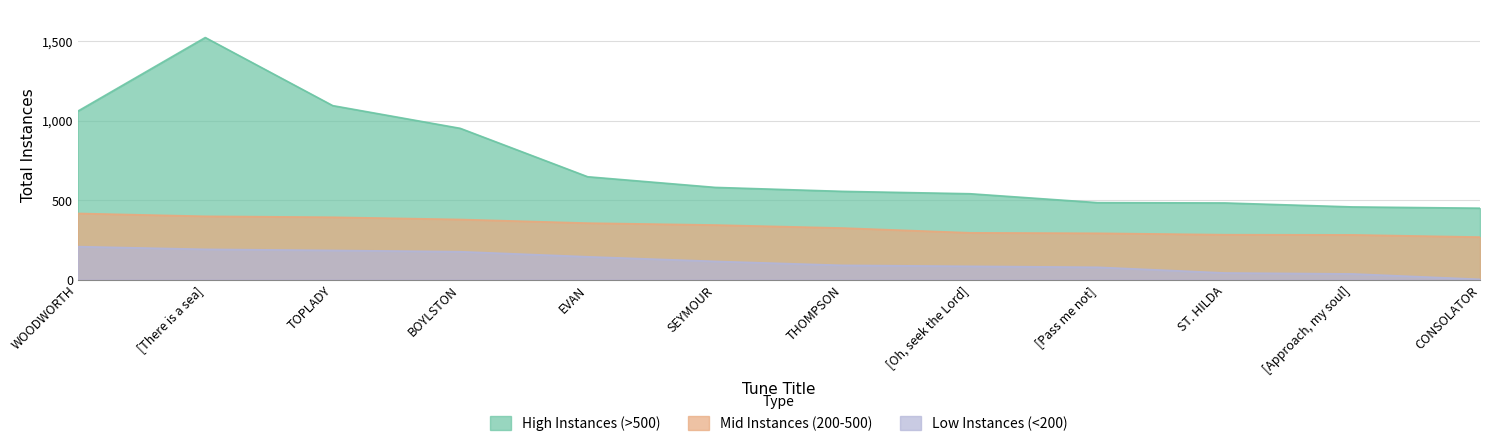

How many interior local peaks does the High Instances (>500) series have?

1